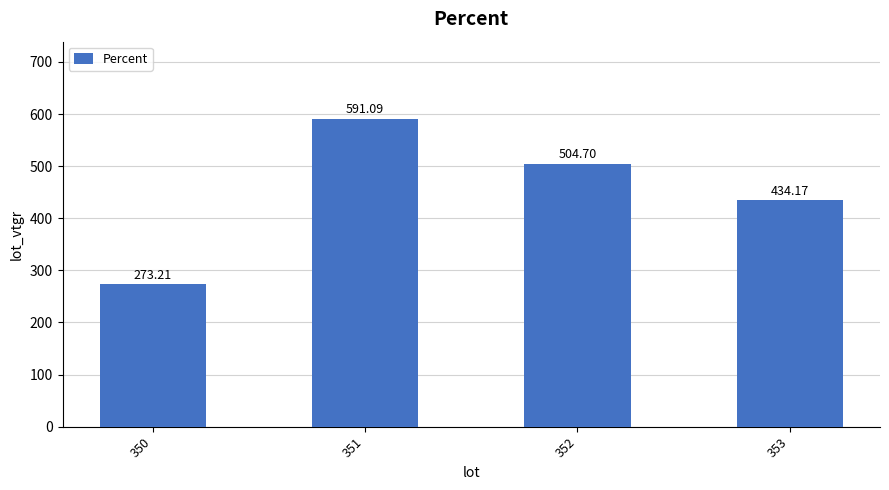

Count the number of categories in the chart.

4